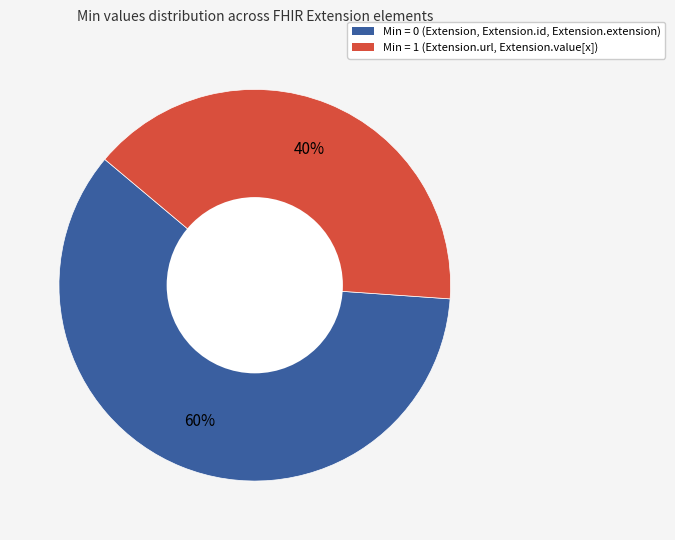

Is there a majority slice in this chart?

Yes